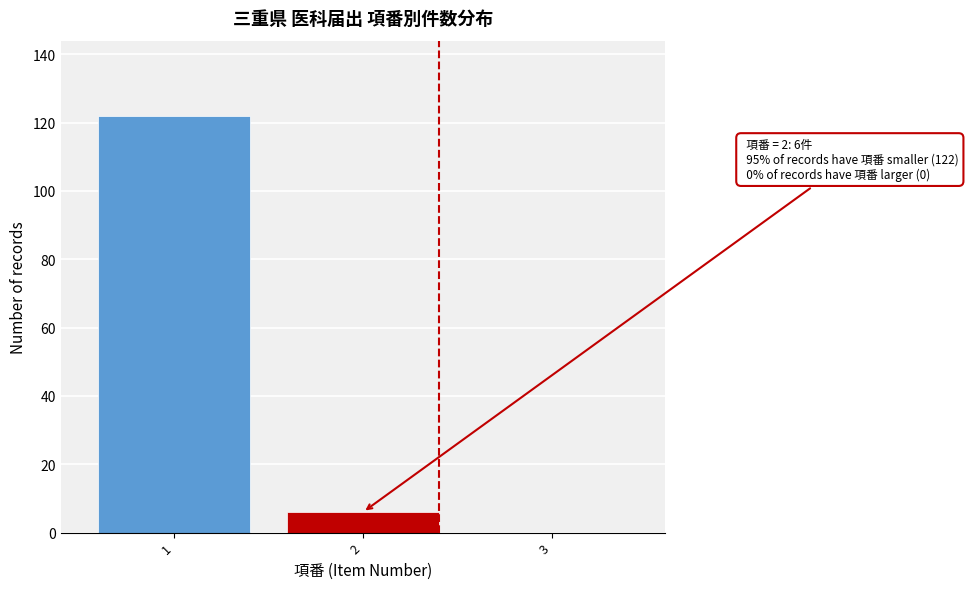

Reading left to right, transcribe all the data shown in this chart.

1=122	2=6	3=0